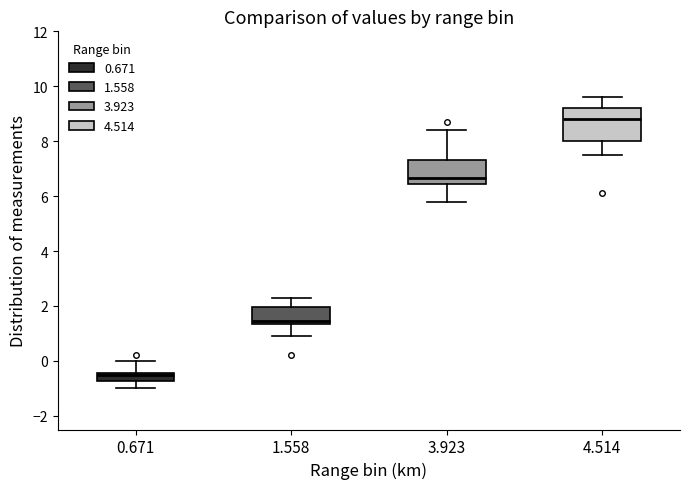

Which box has the lowest median line?

0.671